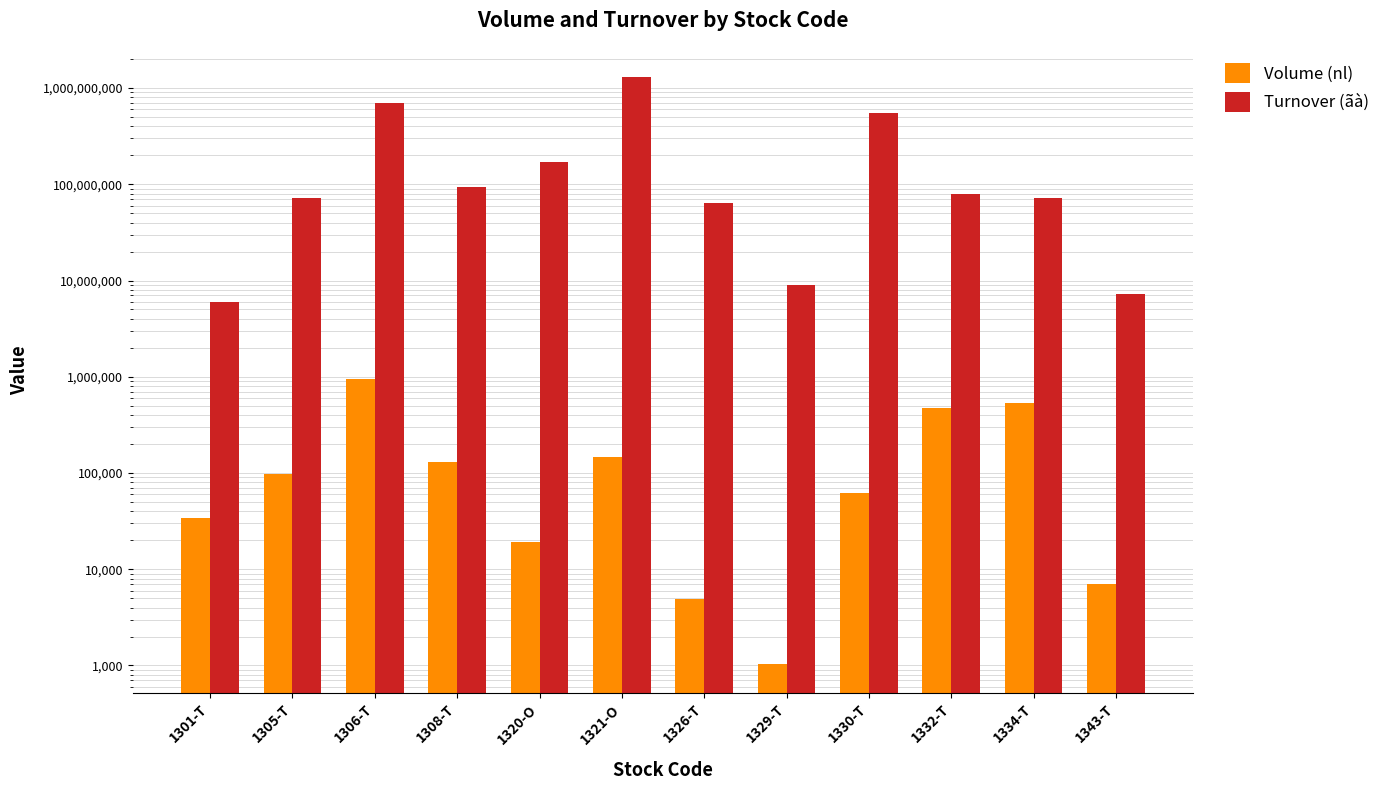

At which category is the sum across all series the highest?

1321-O